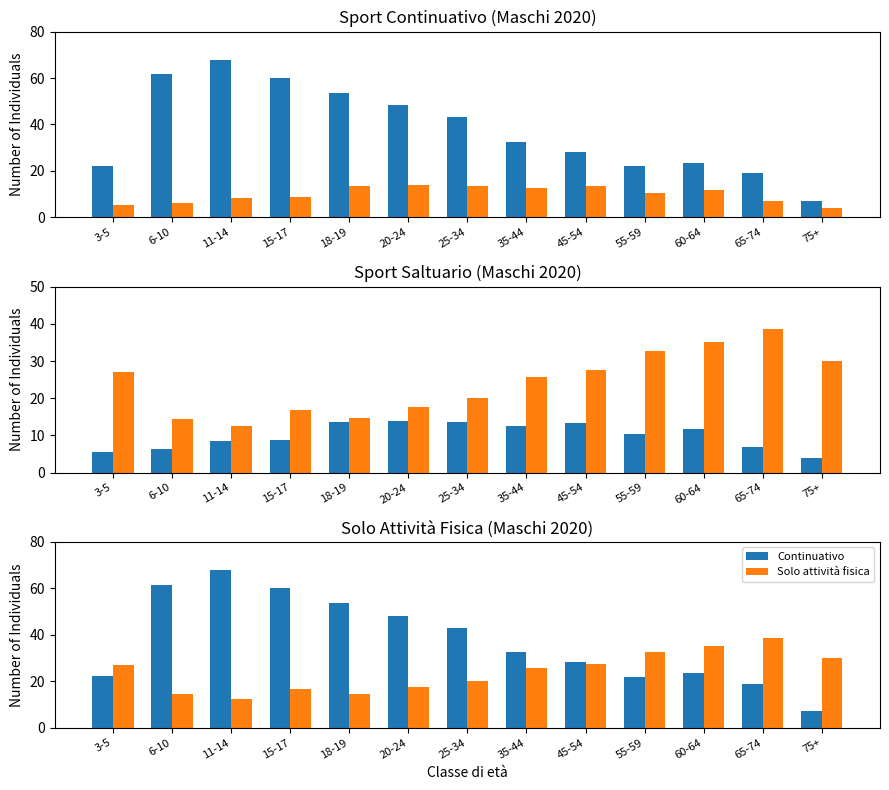

Where does the Continuativo series first go above 32?

6-10